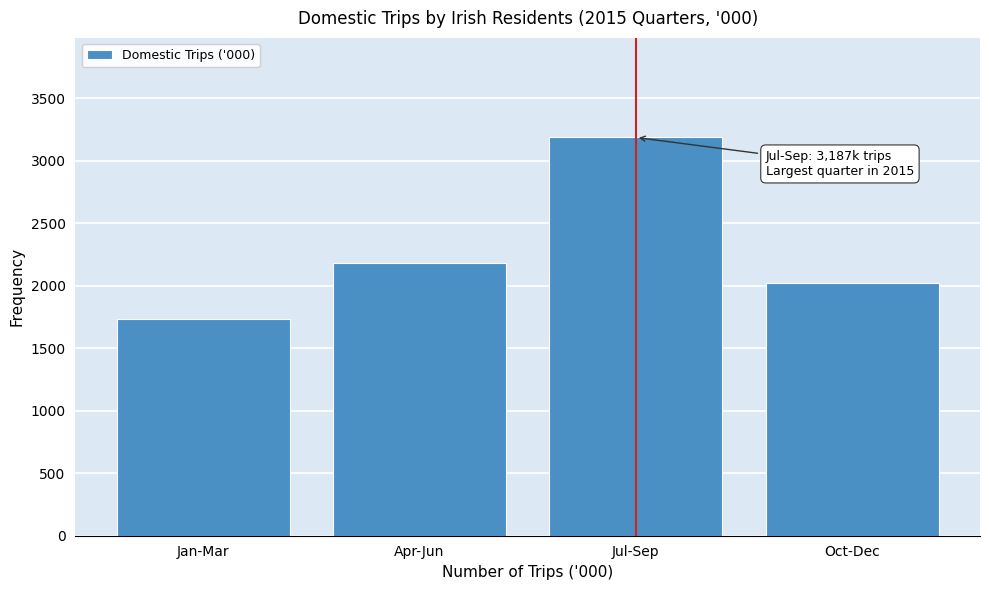

Reading left to right, extract all data points from this chart.

1731.1	2181.2	3186.5	2025.7